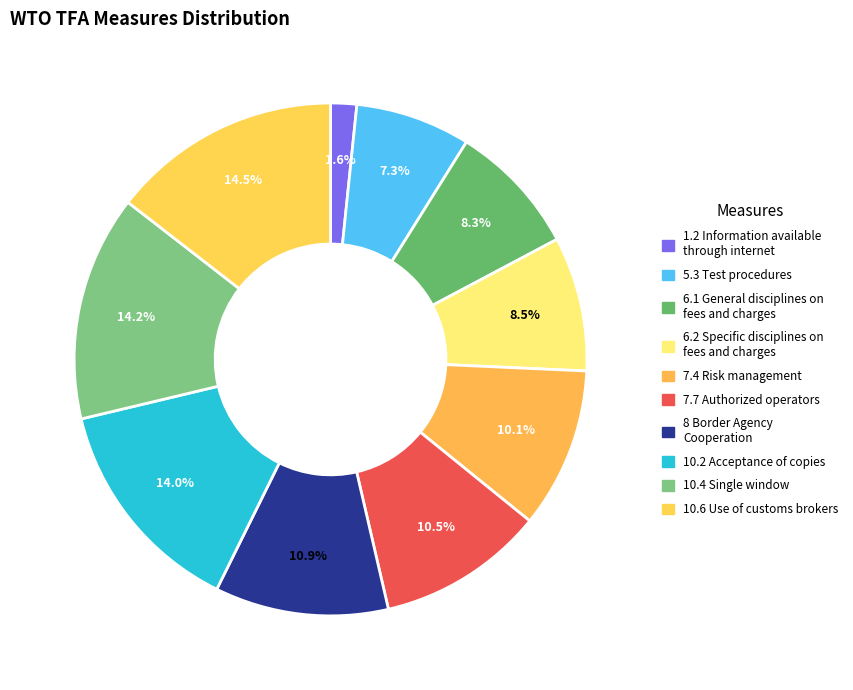

Count the number of slices in the pie.

10